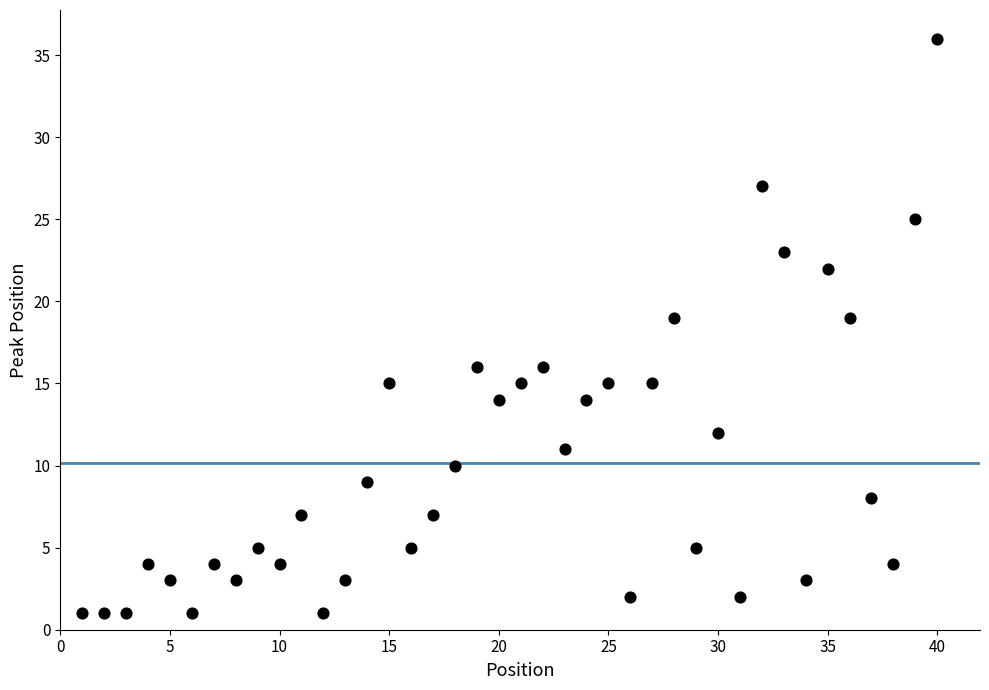

What is the range of X values (max minus min)?

39